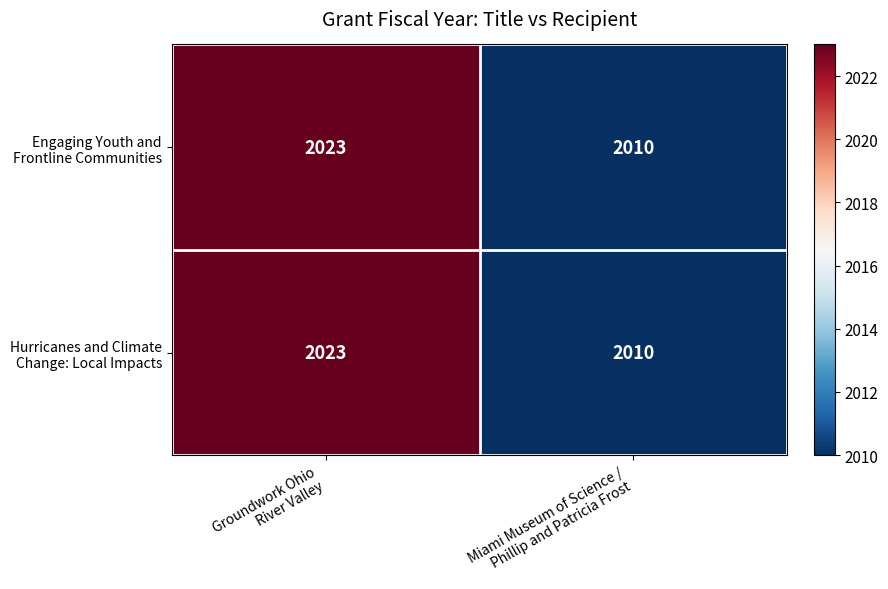

How many series are shown in this chart?

2